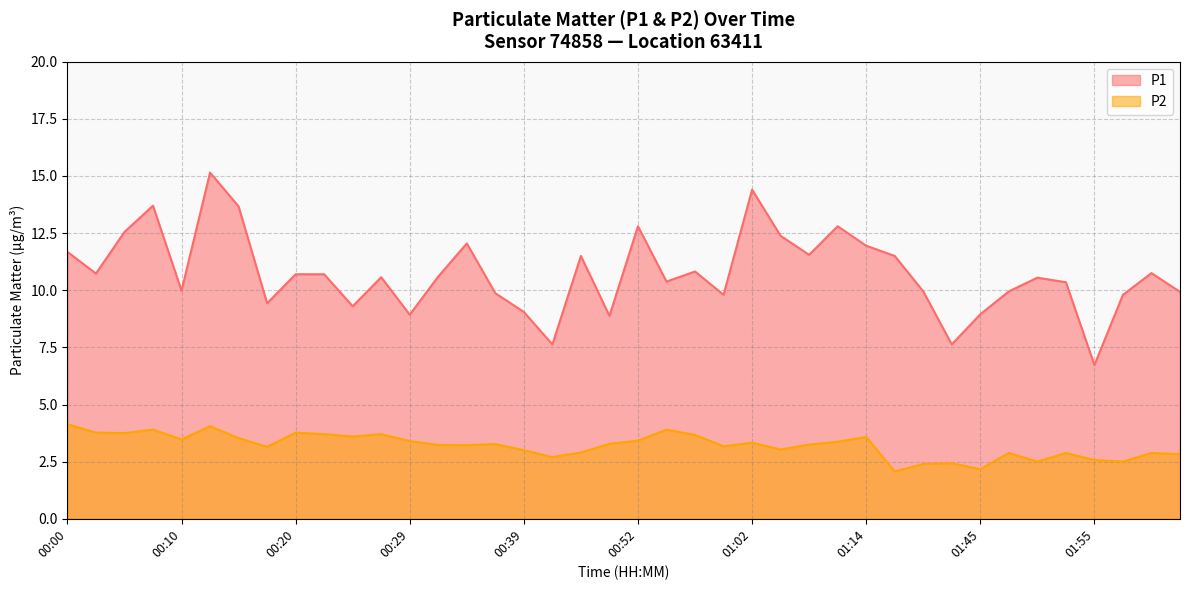

What is the minimum value for P2?

2.1